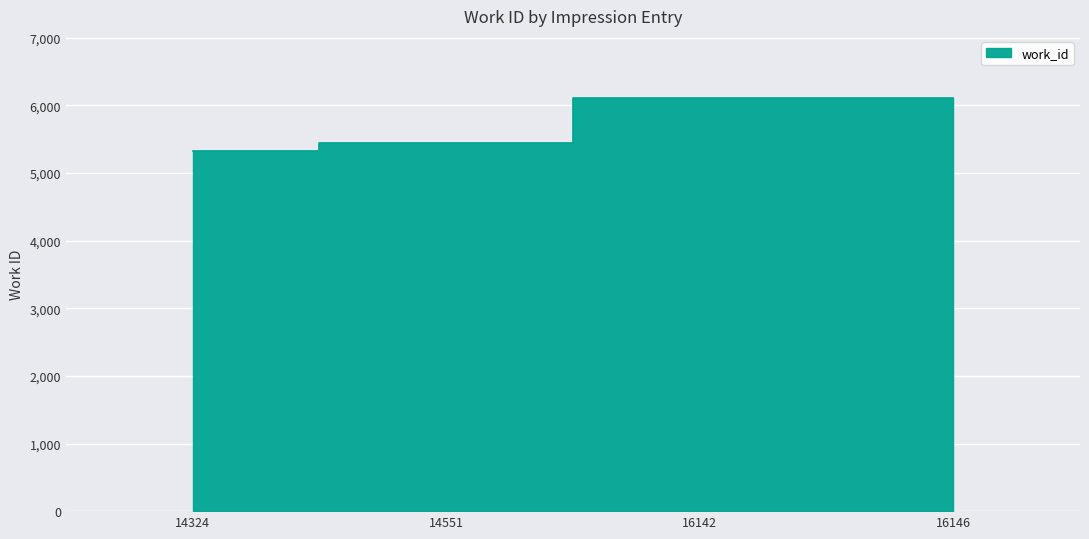

Reading right to left, list all the values displayed in this chart.

16146=6112	16142=6109	14551=5439	14324=5330